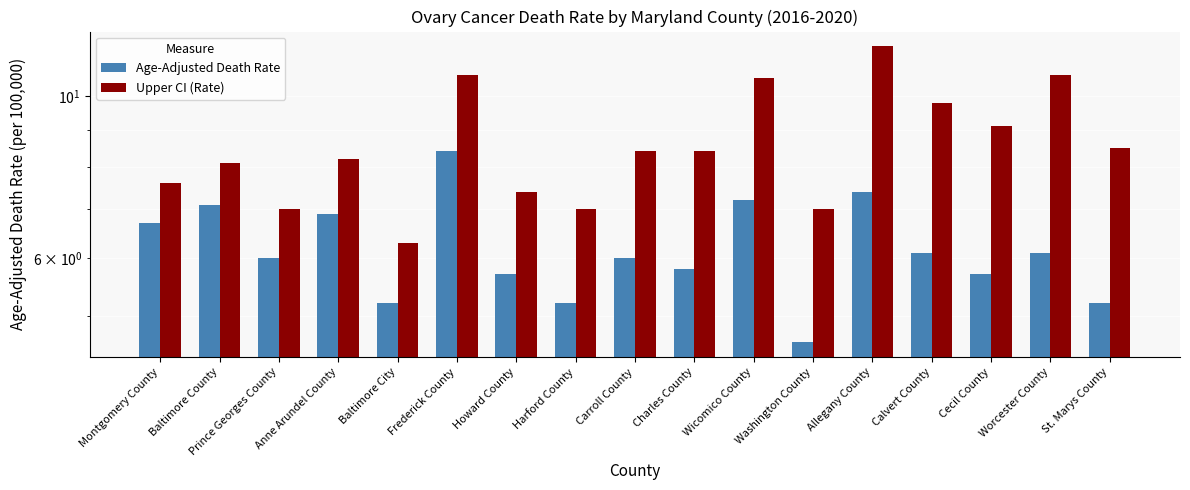

Between Washington County and Allegany County, which series saw the biggest shift?

Upper CI (Rate)